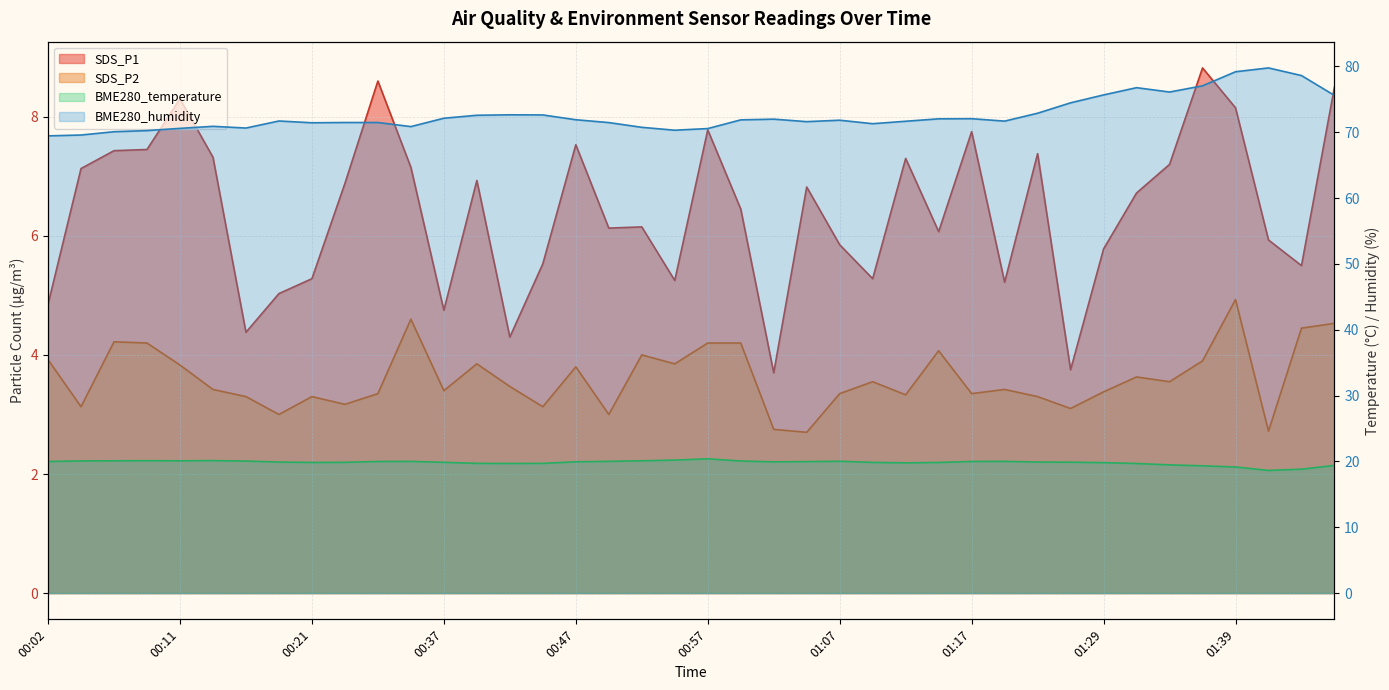

Between 00:37 and 00:07, which is larger?

00:07